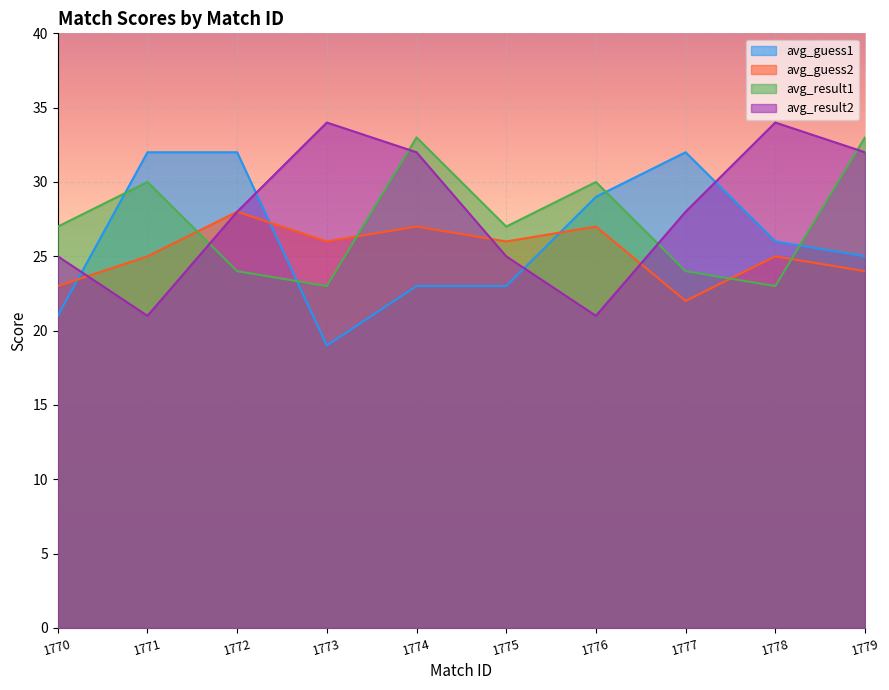

What is the total value across all series at 1770?

96